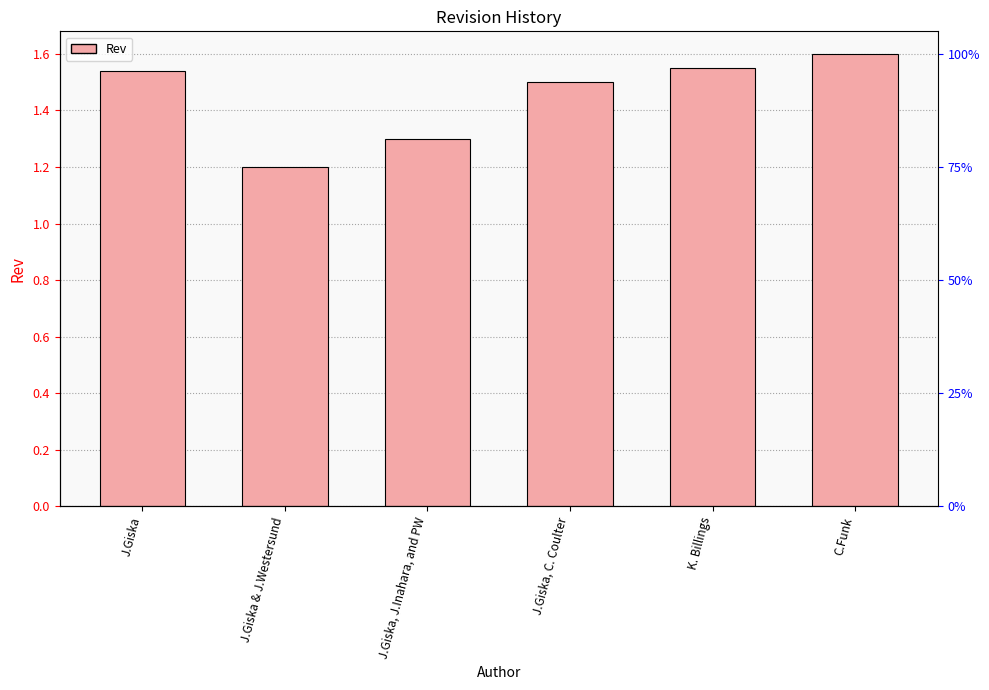

Which label corresponds to the smallest value in the chart?

J.Giska & J.Westersund